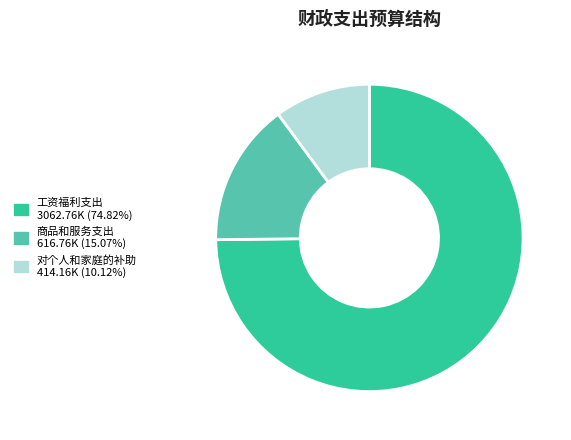

Which category accounts for the majority?

工资福利支出